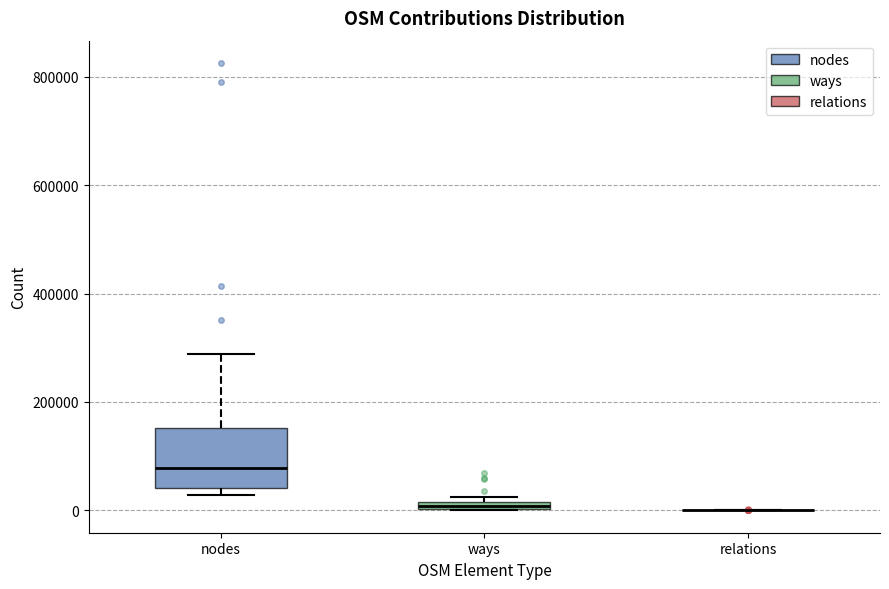

Comparing the boxes themselves (not the whiskers), which one is the tallest?

nodes